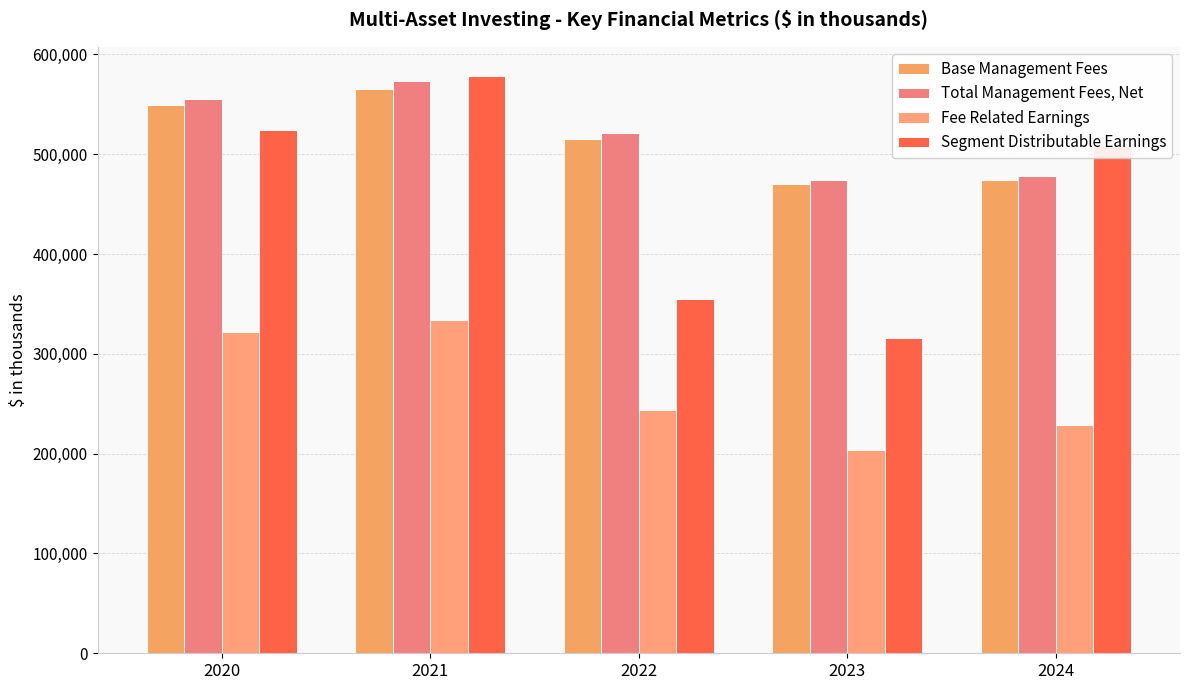

What are all the series names shown in the legend?

Base Management Fees, Total Management Fees, Net, Fee Related Earnings, Segment Distributable Earnings